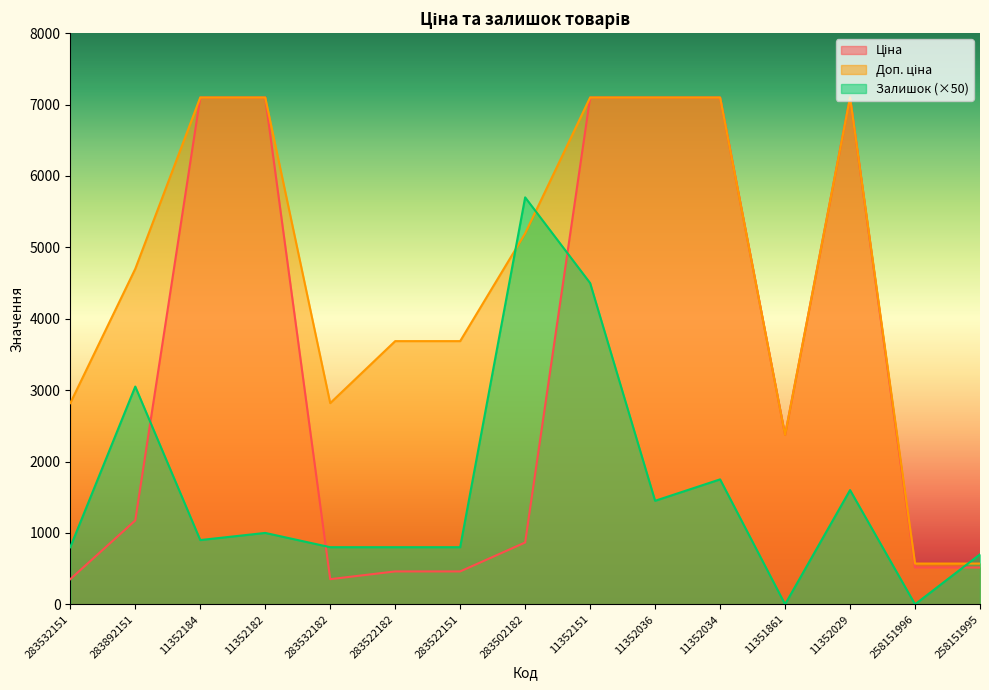

Which series has the largest total across all categories?

Доп. ціна